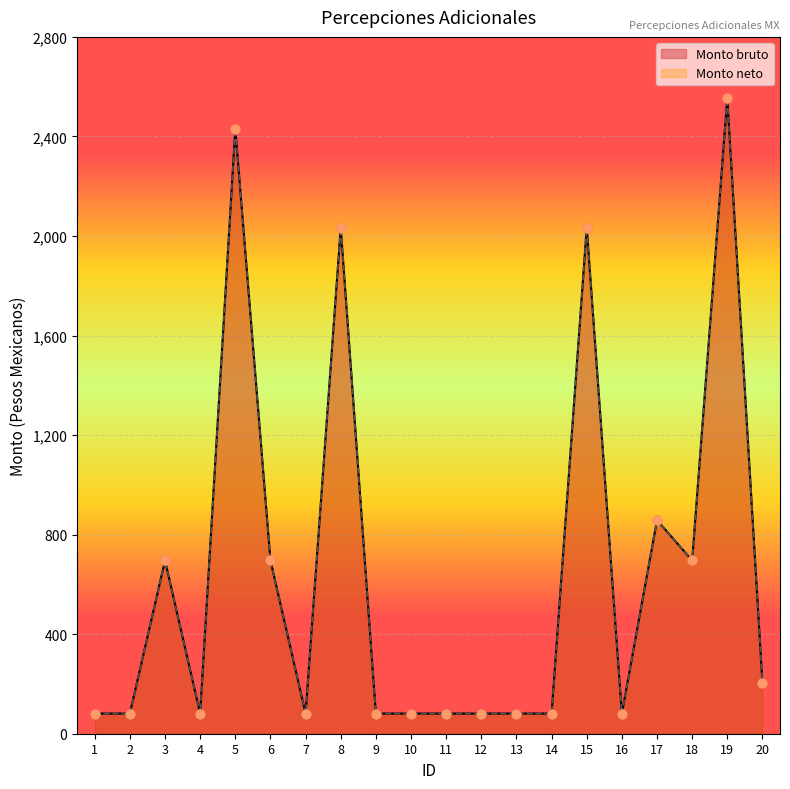

At how many categories does at least one series exceed 251?

8